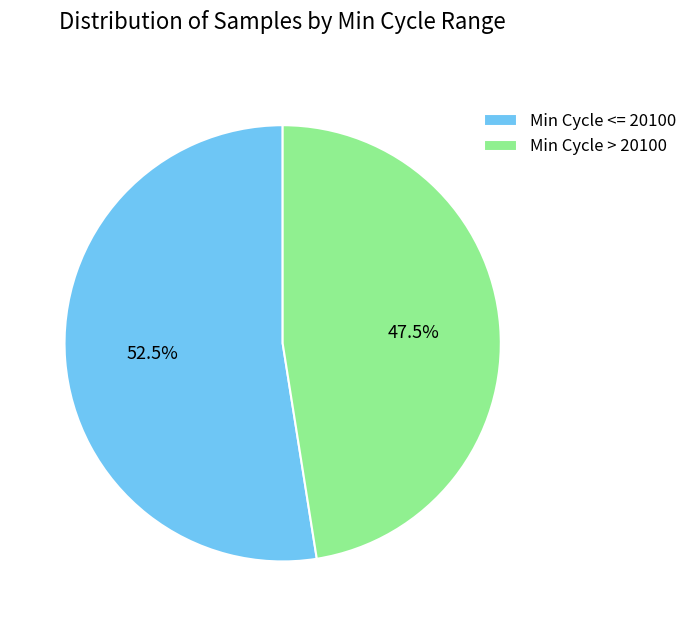

What percentage do Min Cycle > 20100 and Min Cycle <= 20100 together represent?

100.0%